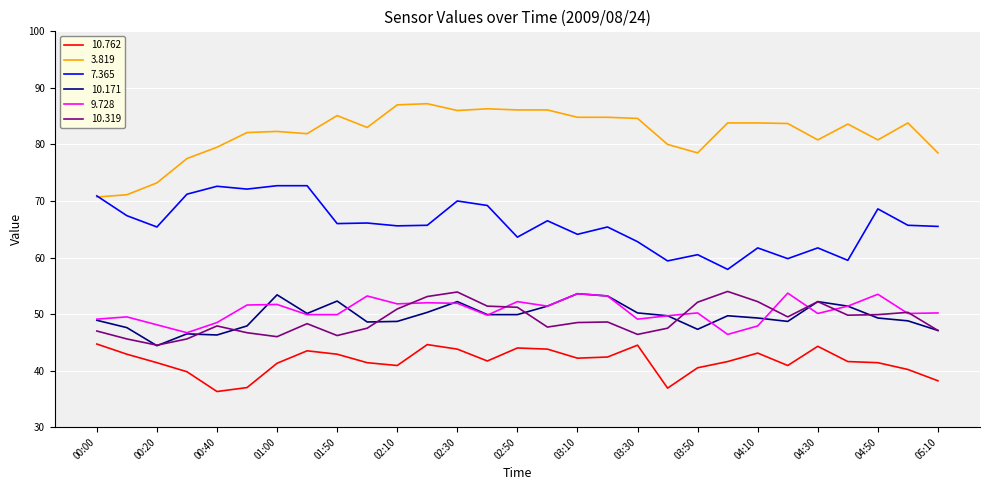

What is the maximum value for 10.762?

44.7